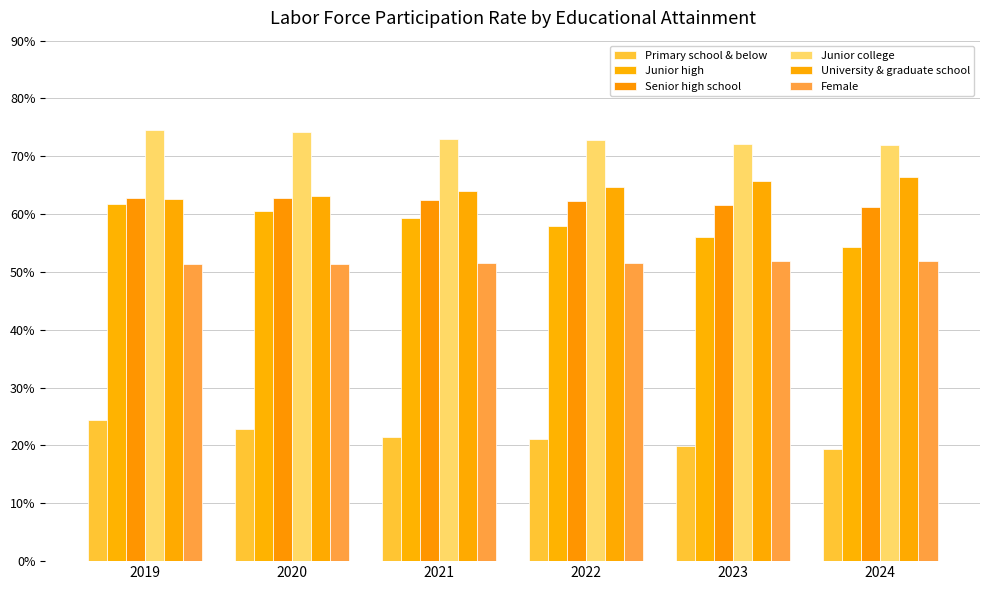

Between 2020 and 2021, which series saw the biggest shift?

Primary school & below